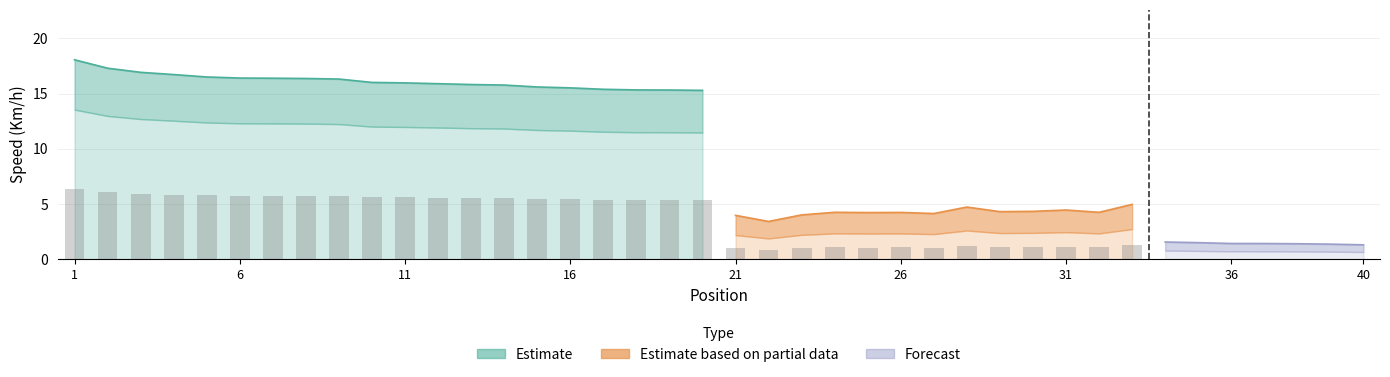

The value of Estimate based on partial data at 22 is 5.5. True or false?

False